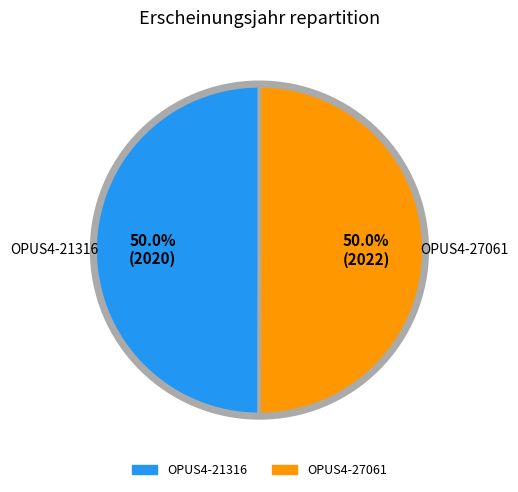

What percentage do OPUS4-27061 and OPUS4-21316 together represent?

100.0%